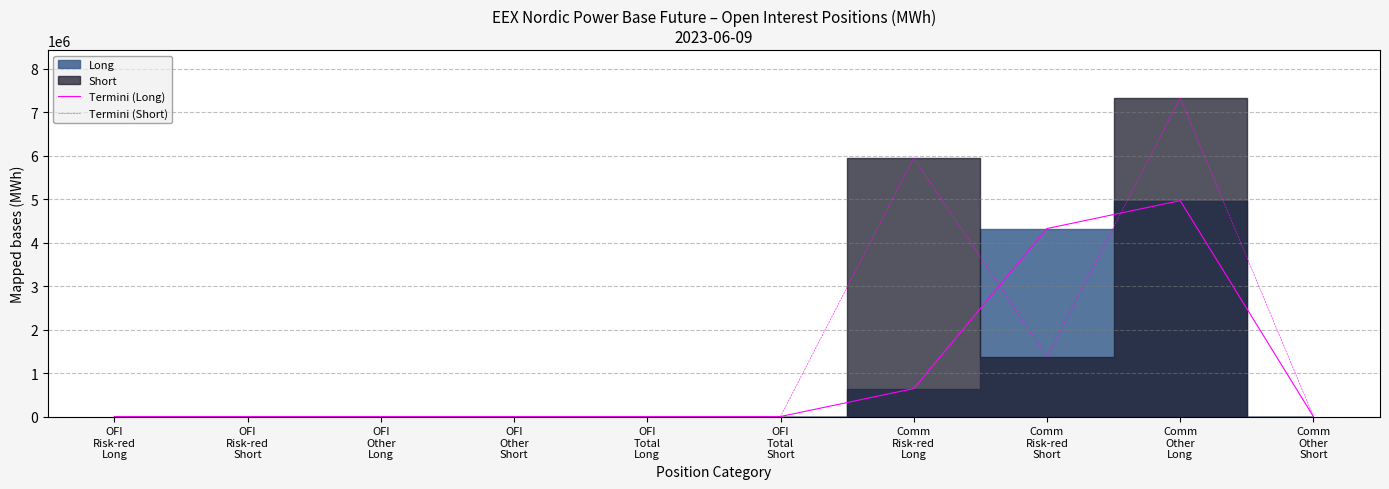

At which category does Termini (Short) reach its first local peak?

Comm
Risk-red
Long